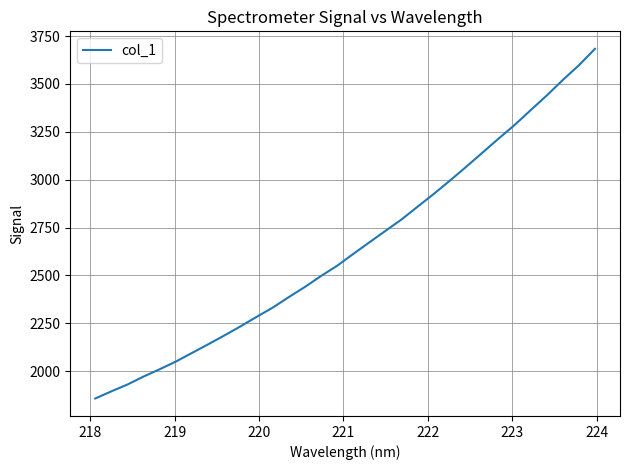

What is the greatest value displayed?

3683.3